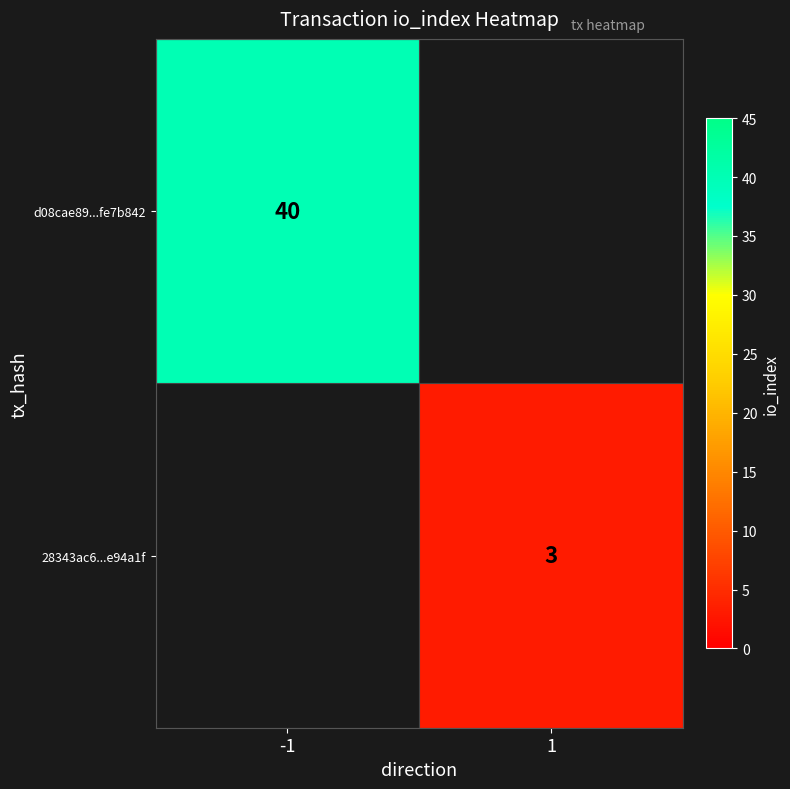

What is the smallest value displayed?

3.0